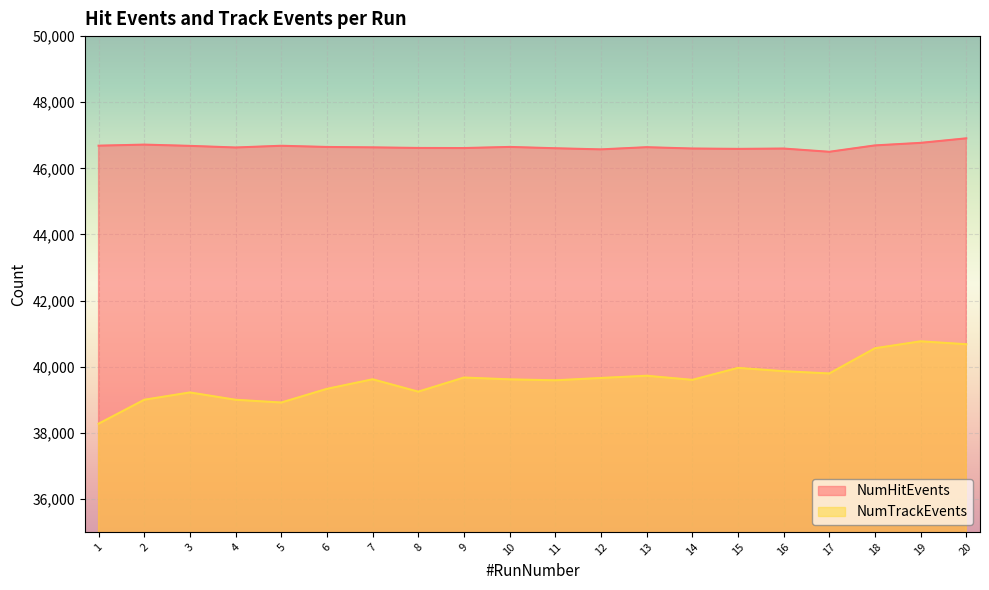

What is the average value of the NumHitEvents series?

46651